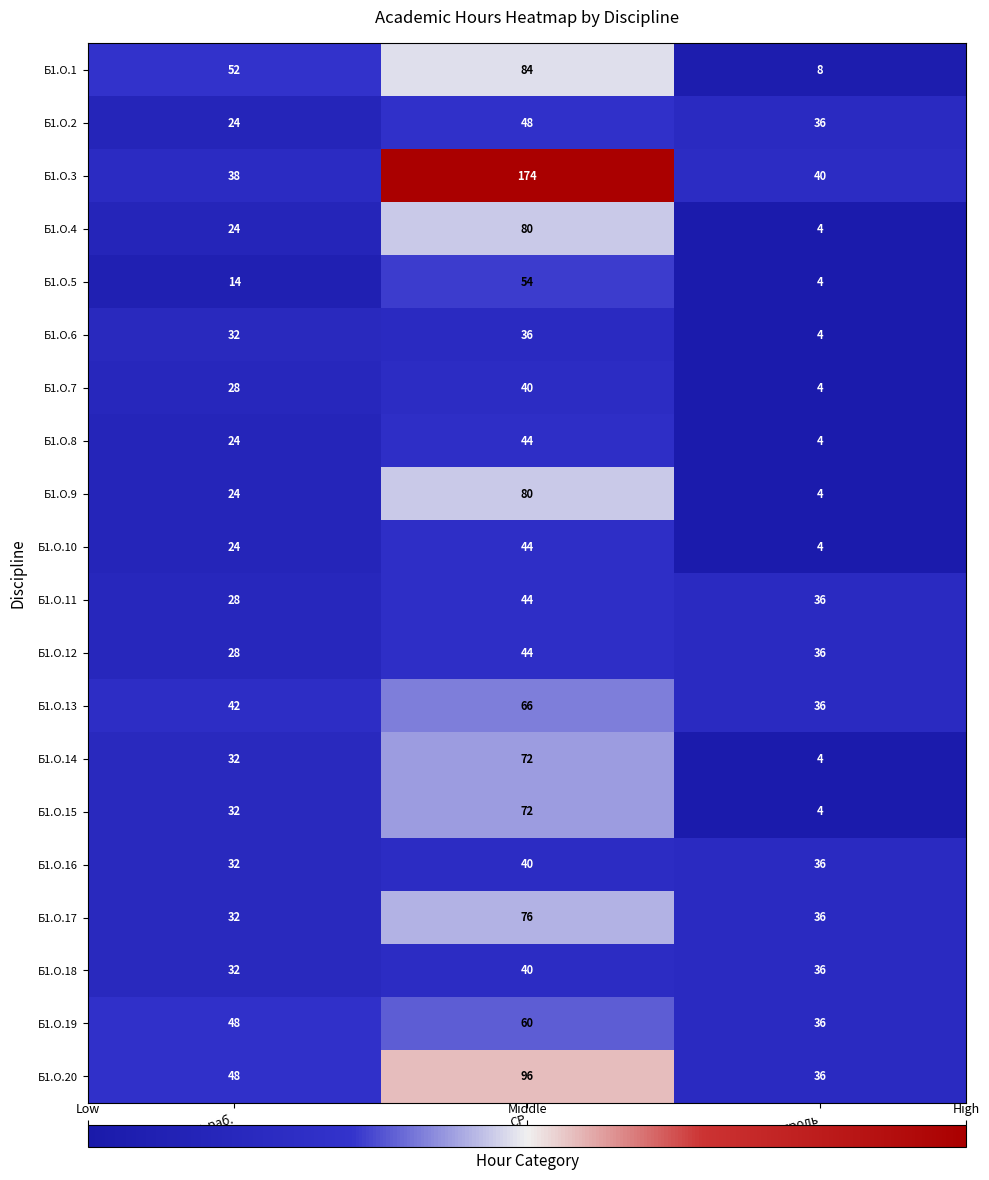

What is the maximum value for Б1.О.1?

84